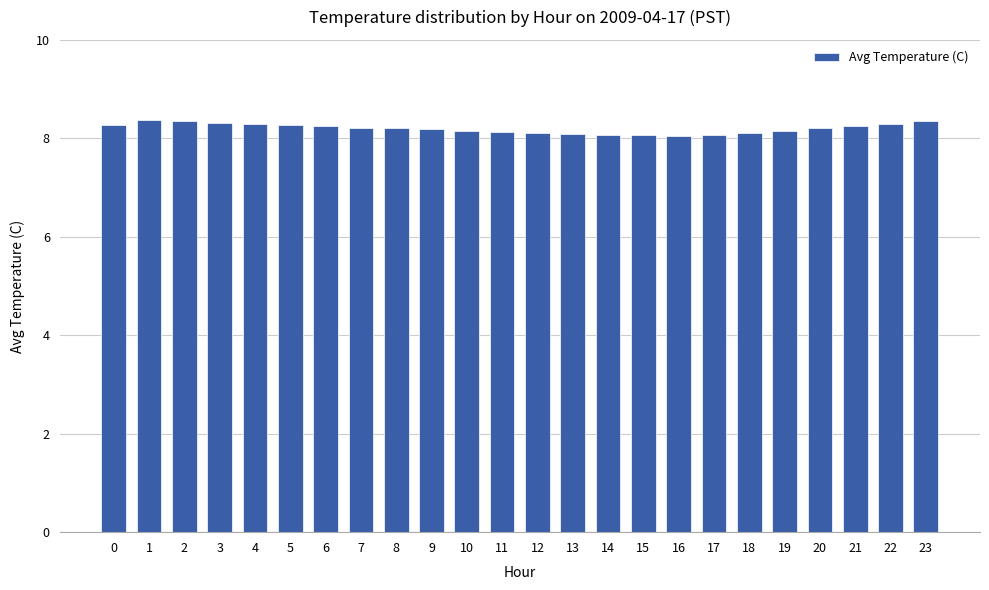

What is the maximum value shown in the chart?

8.4